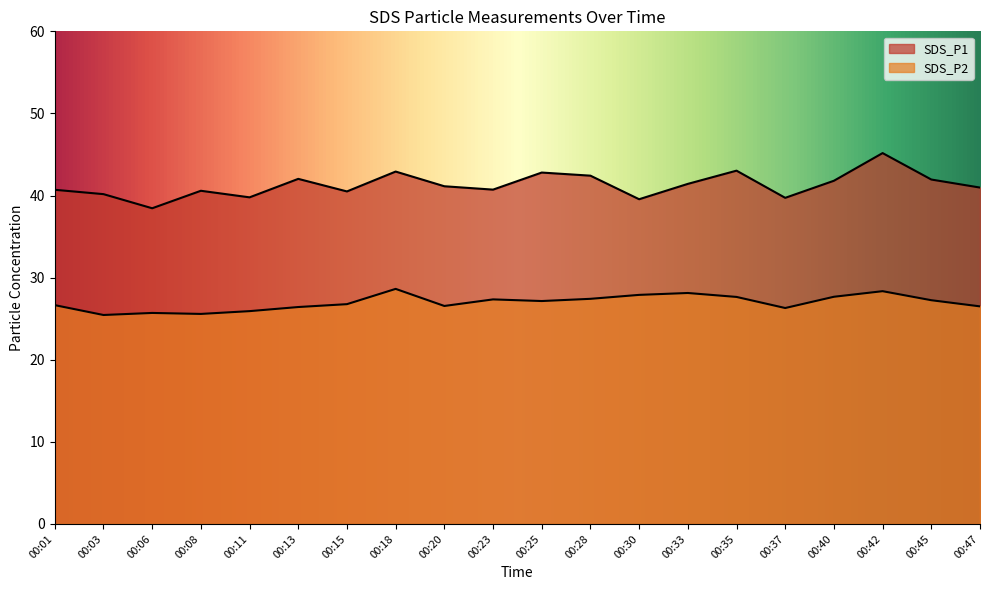

How many data points does each series have?

20